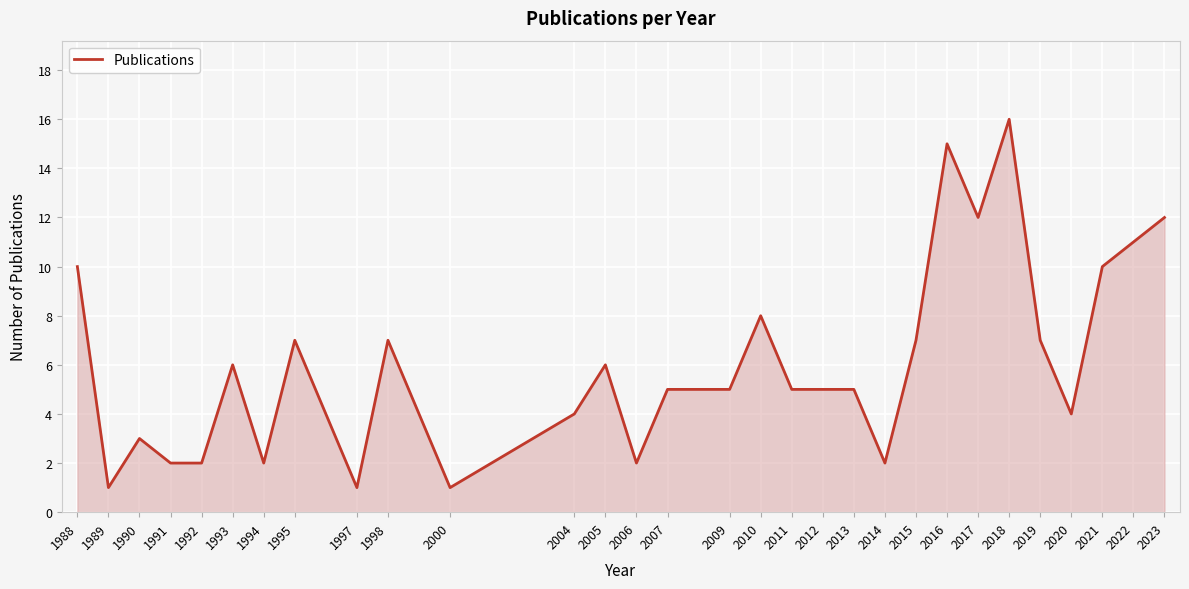

Where is the first local maximum?

1990